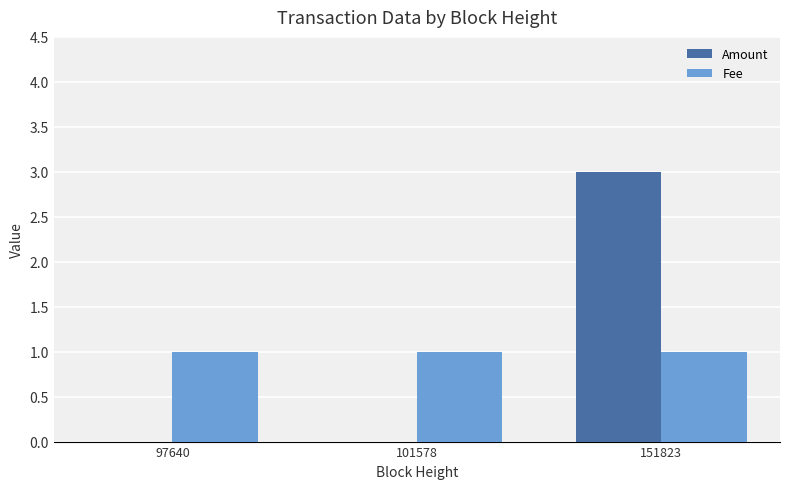

Reading left to right, what are all the values shown in this chart?

Amount: 0	0	3
Fee: 1	1	1